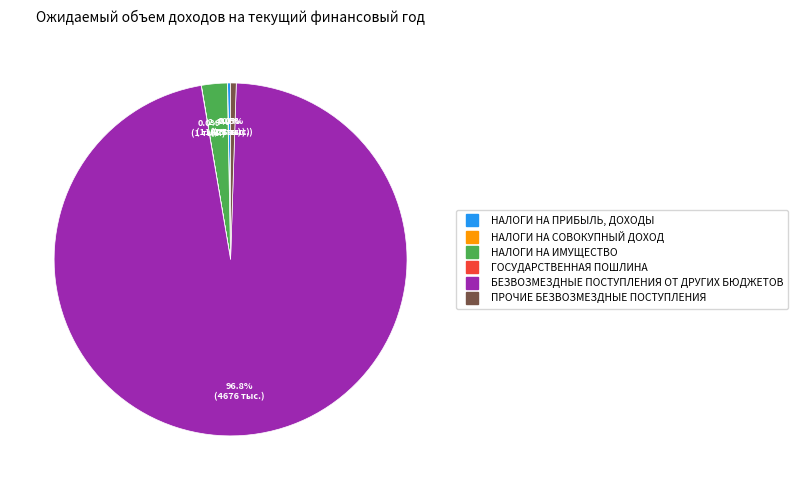

What portion of the pie excludes БЕЗВОЗМЕЗДНЫЕ ПОСТУПЛЕНИЯ ОТ ДРУГИХ БЮДЖЕТОВ?

3.2%